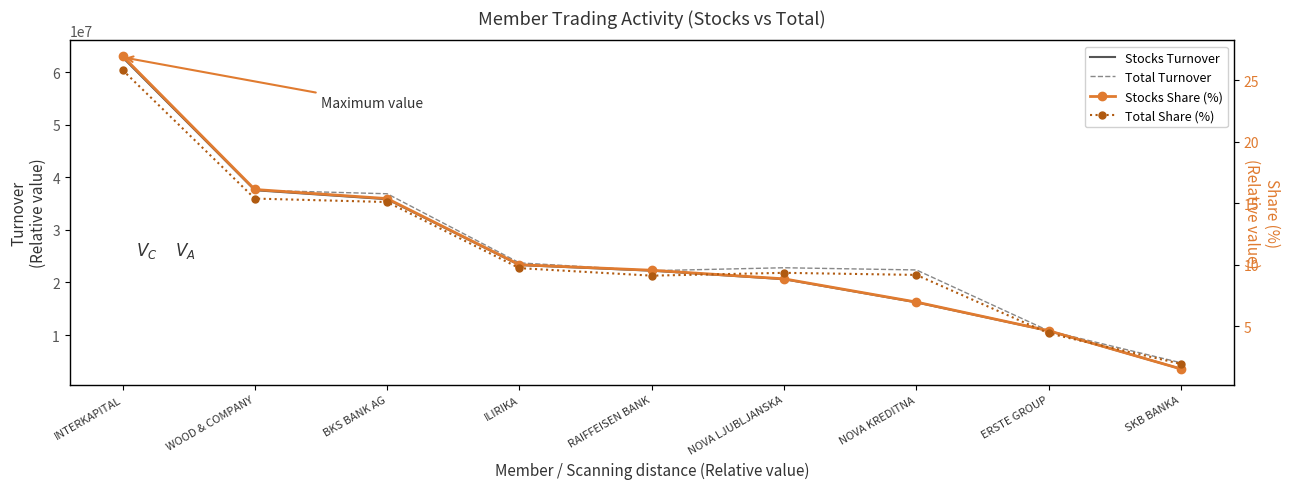

Is the value of Stocks Share (%) at NOVA LJUBLJANSKA greater than the value of Total Share (%) at RAIFFEISEN BANK?

No